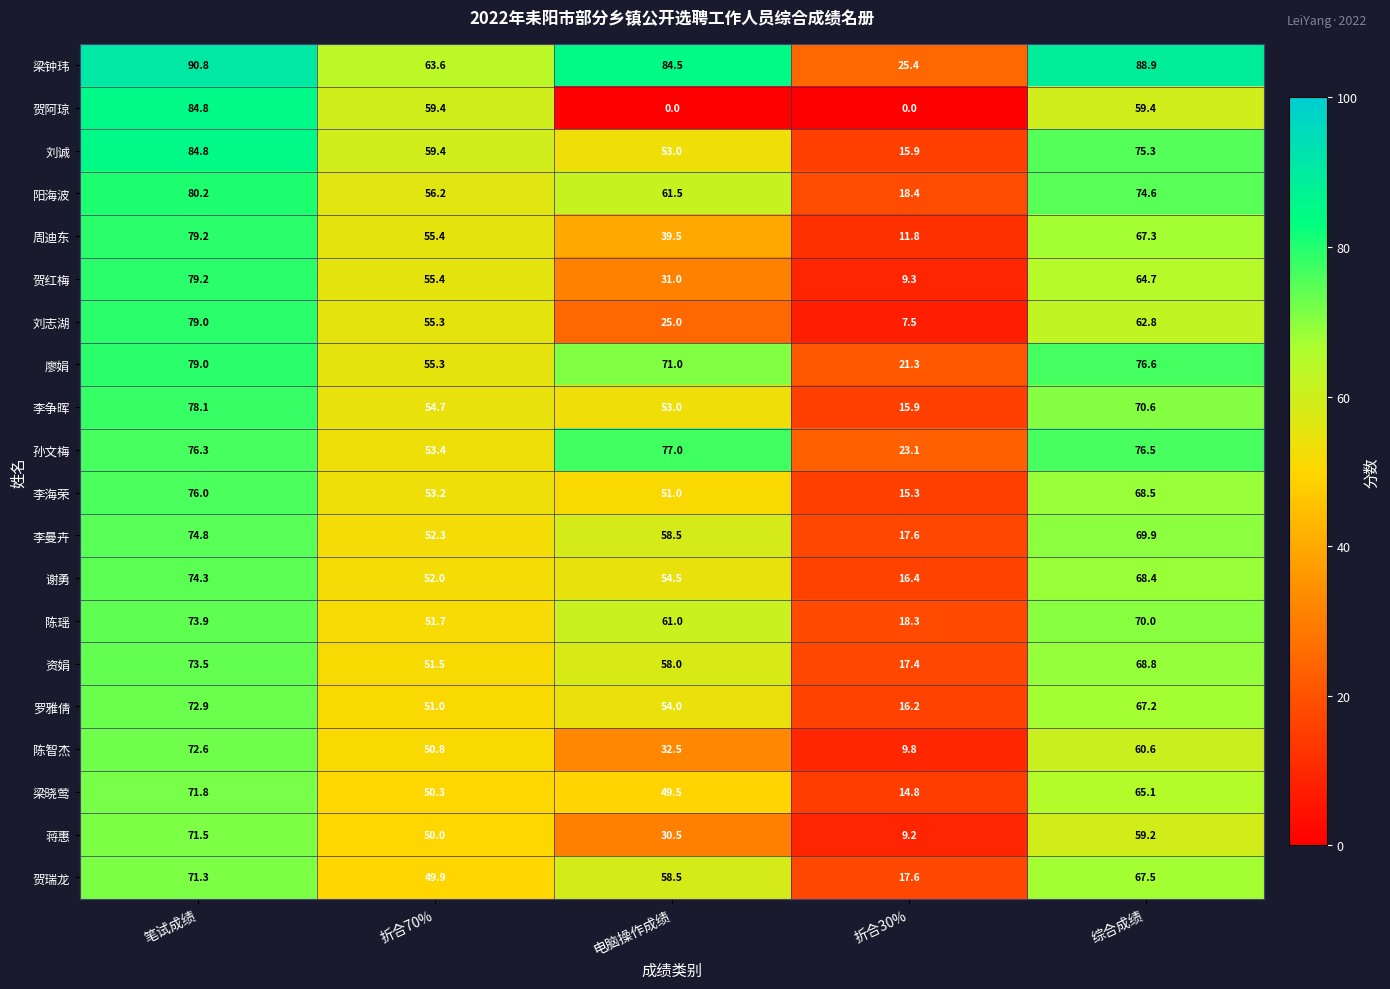

Is the value of 廖娟 at 折合30% greater than the value of 谢勇 at 折合30%?

Yes